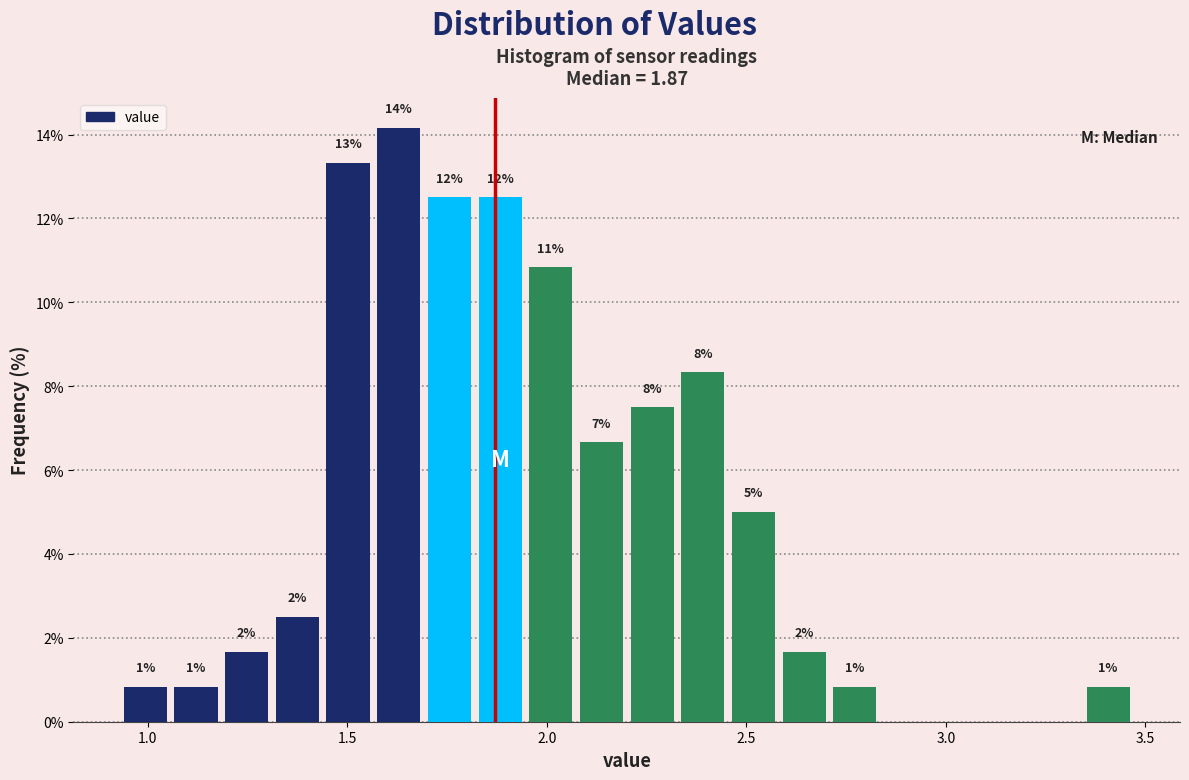

Around what value on the x-axis is the tallest bar? Give the approximate position of its centre, as read against the axis.

1.65